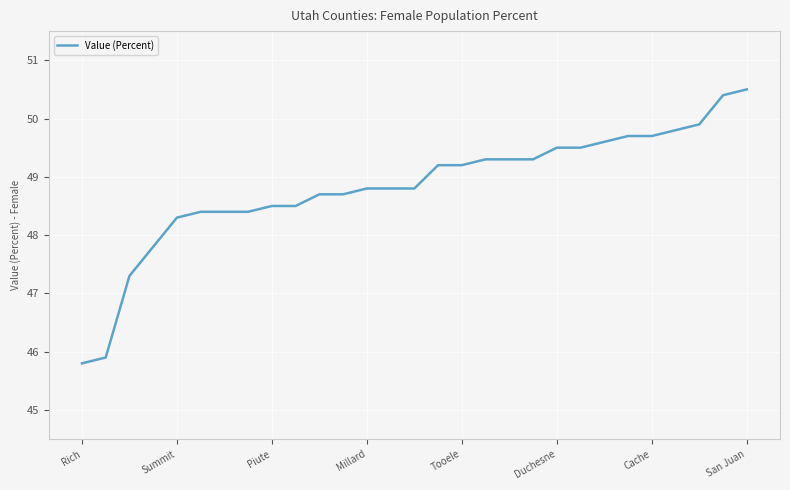

What is the minimum value shown in the chart?

45.8